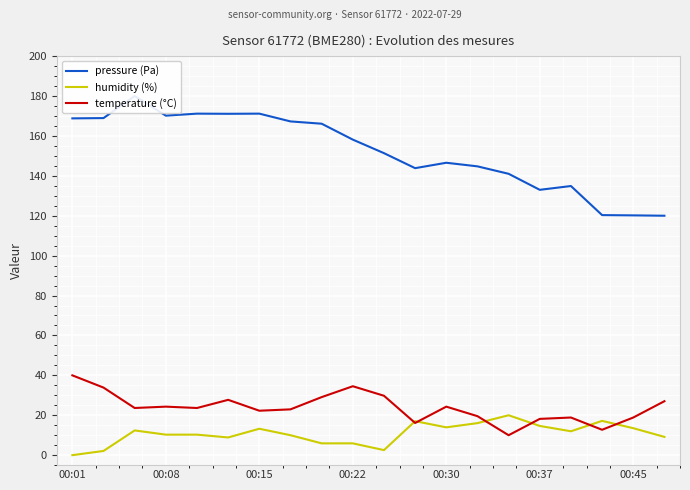

Between 10 and 8, which is larger?

8